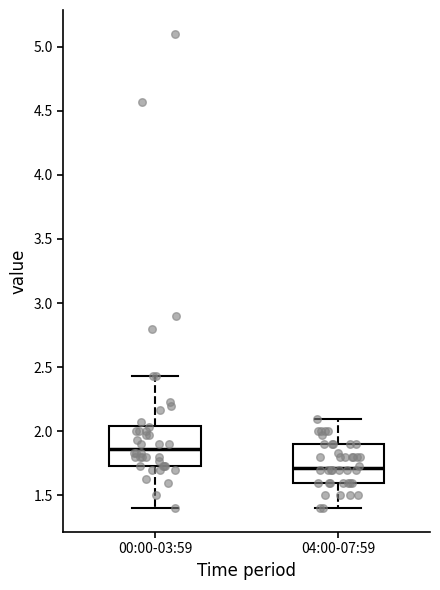

Reading left to right, read every box against the y-axis: the position of its median line, the range the box covers, and the ends of its whiskers. The values are not printed on the chart, so give them approximately, as read against the axis.

00:00-03:59: median 1.85, box 1.75 to 2.05, whiskers 1.40 to 2.45
04:00-07:59: median 1.70, box 1.60 to 1.90, whiskers 1.40 to 2.10